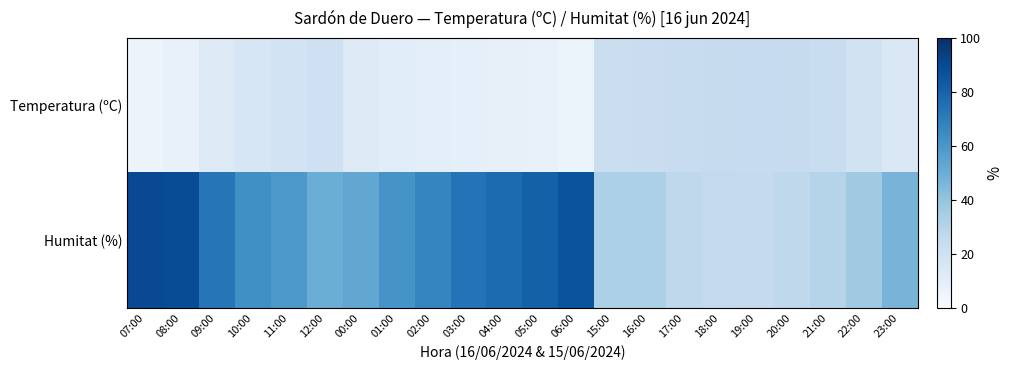

What is the difference between the highest and lowest values at 21:00?

6.8